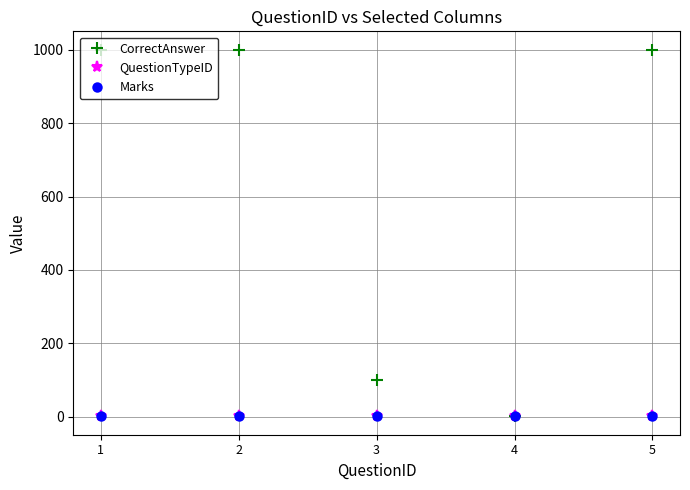

Which series has the widest spread of values?

CorrectAnswer